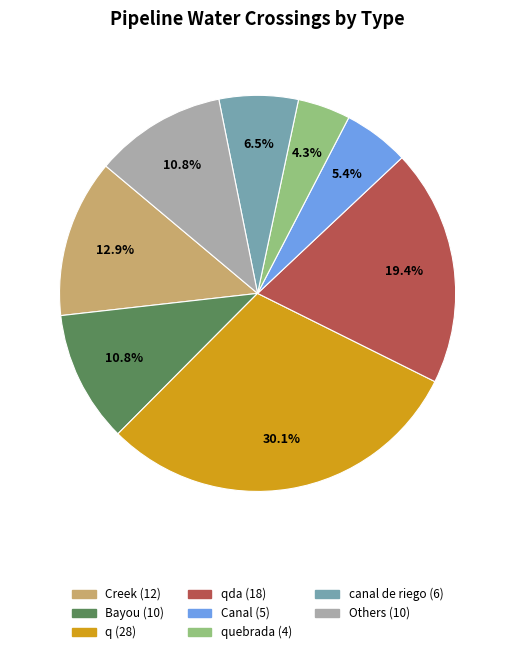

Does any single category account for the majority?

No